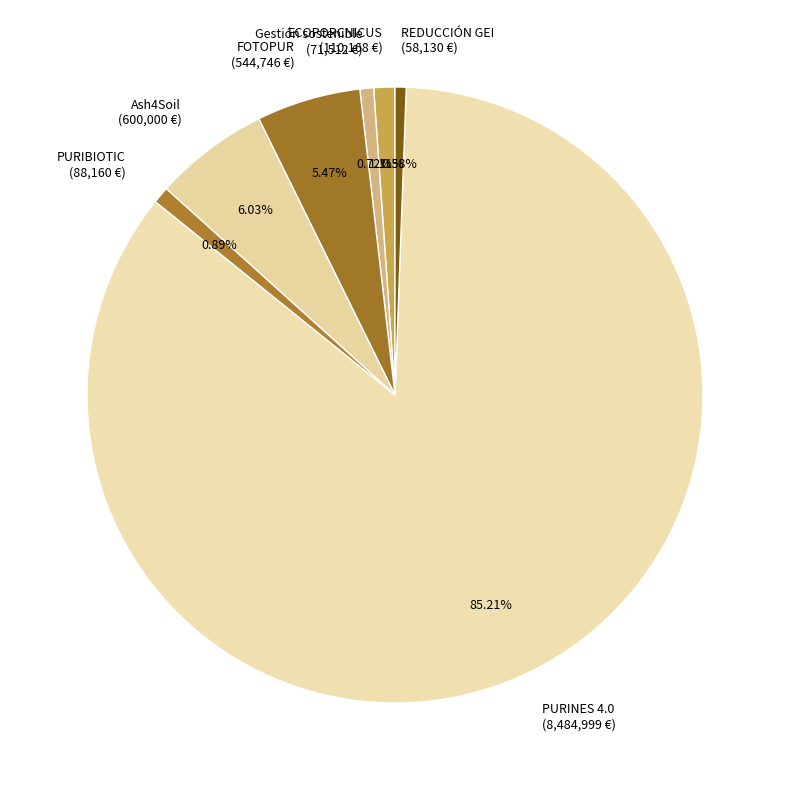

To the nearest percent, what is the difference between the largest and smallest slice percentages?

85%